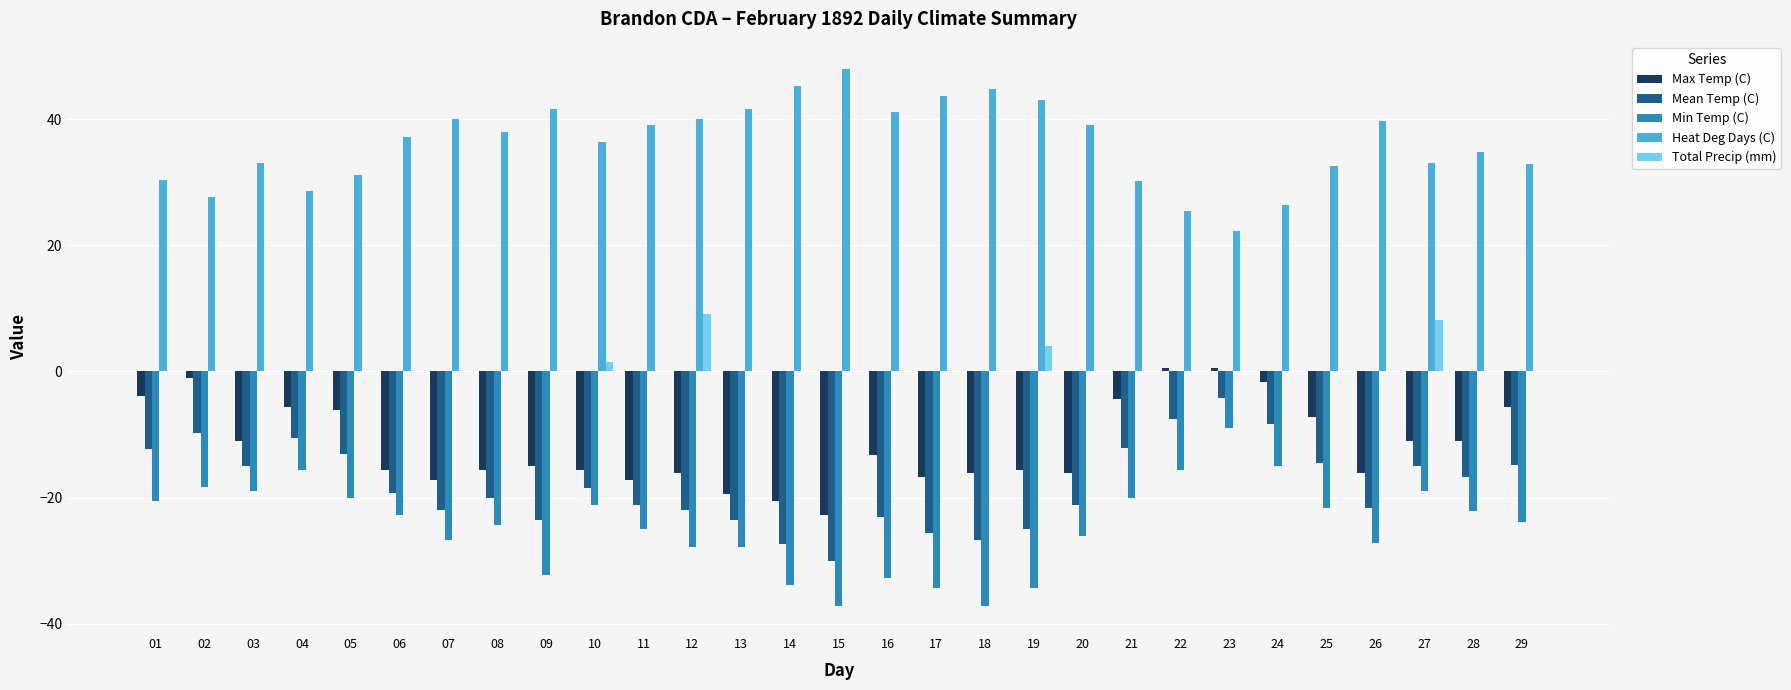

What is the average value of the Heat Deg Days (C) series?

36.1